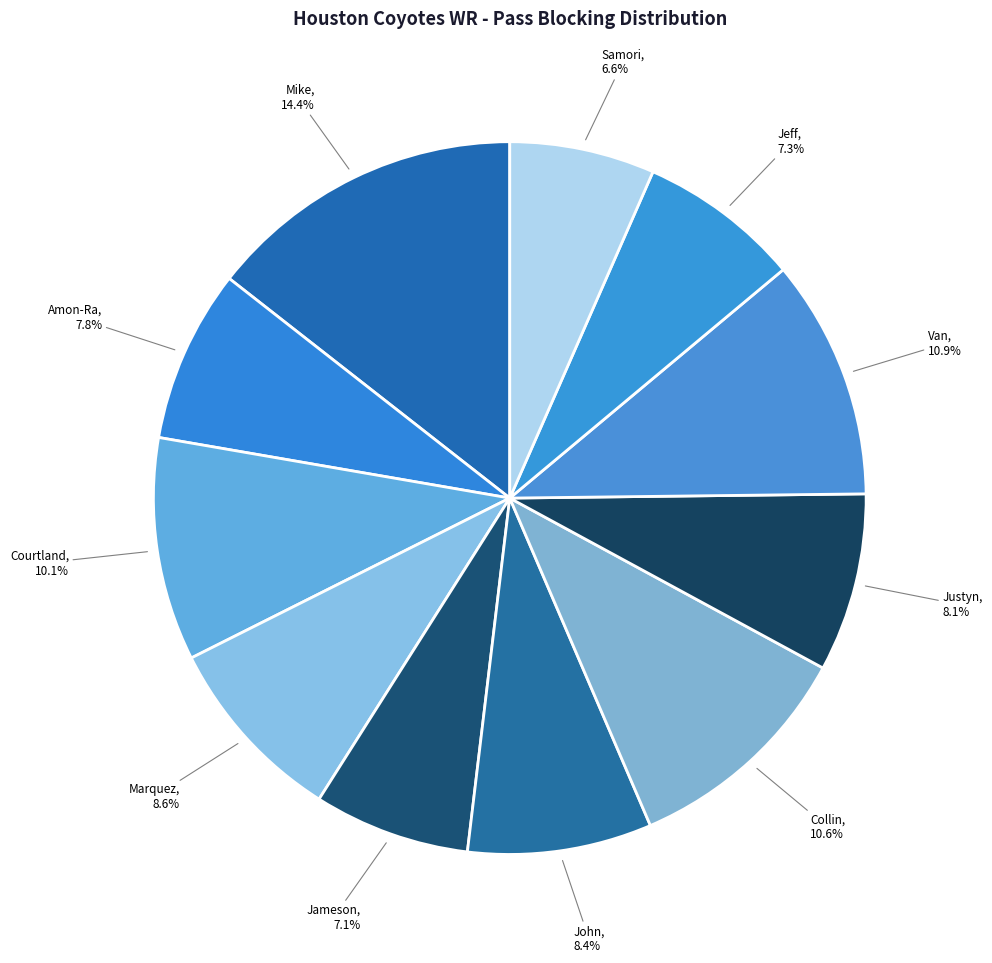

Between John and Jeff, which is larger?

John